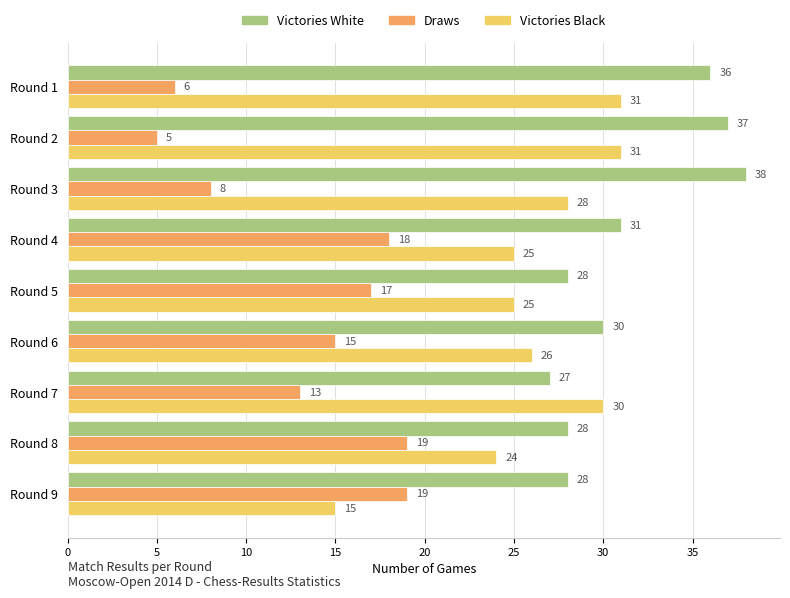

Which category has the highest value across all series?

Round 3